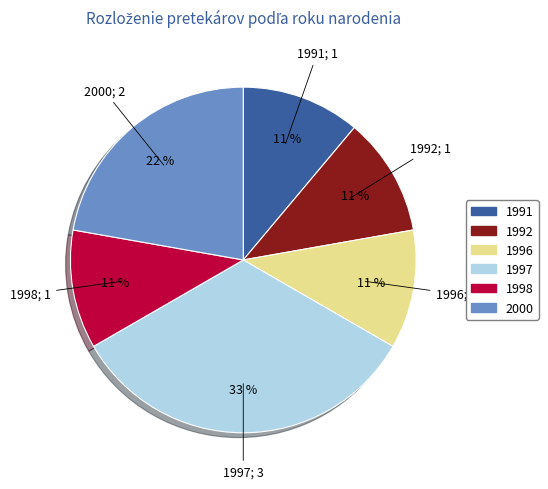

Approximately how many times larger is the value at 1991 compared to 1992?

1.0